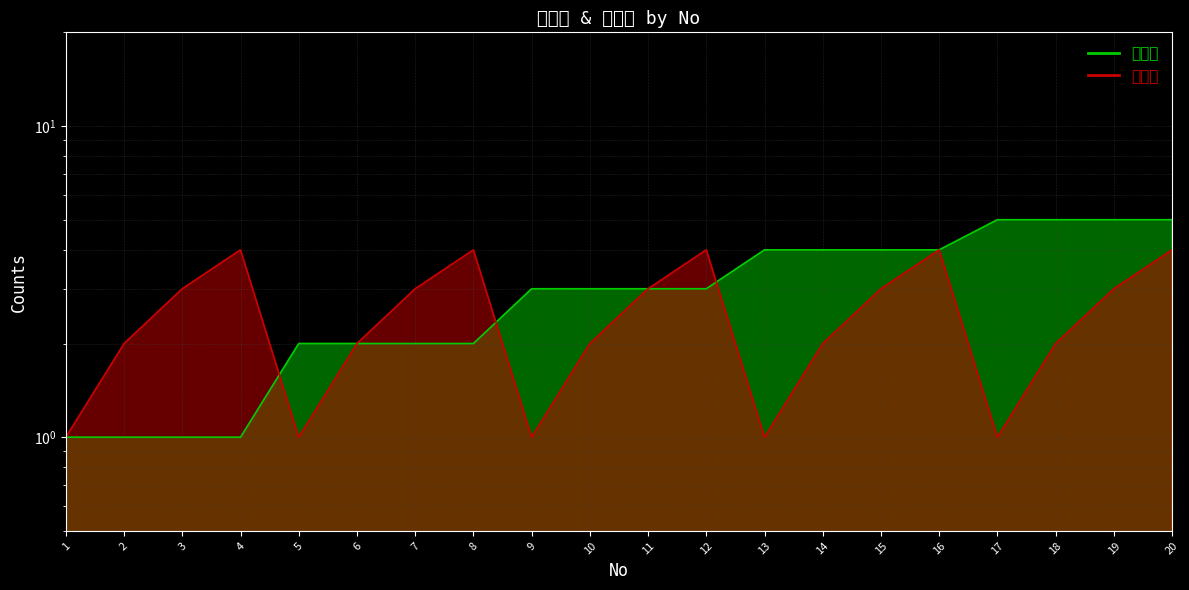

Rank the series by their maximum value, from lowest to highest.

小番号, 棟区分